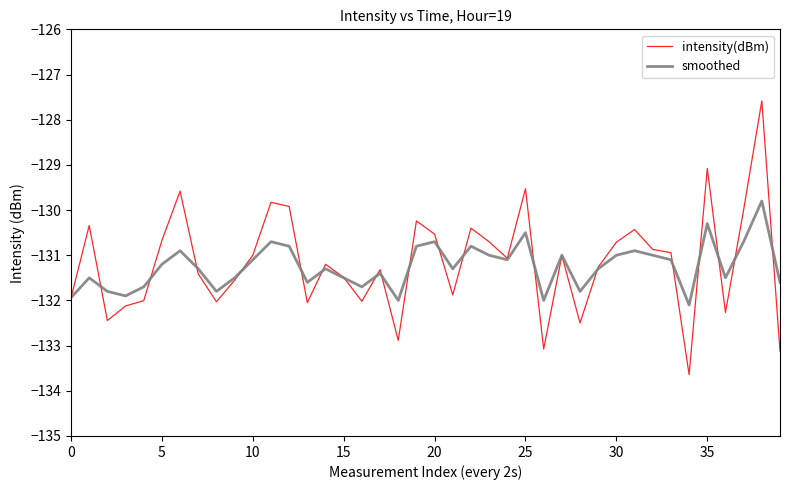

True or false: intensity(dBm) has more than 1 interior local peaks.

True